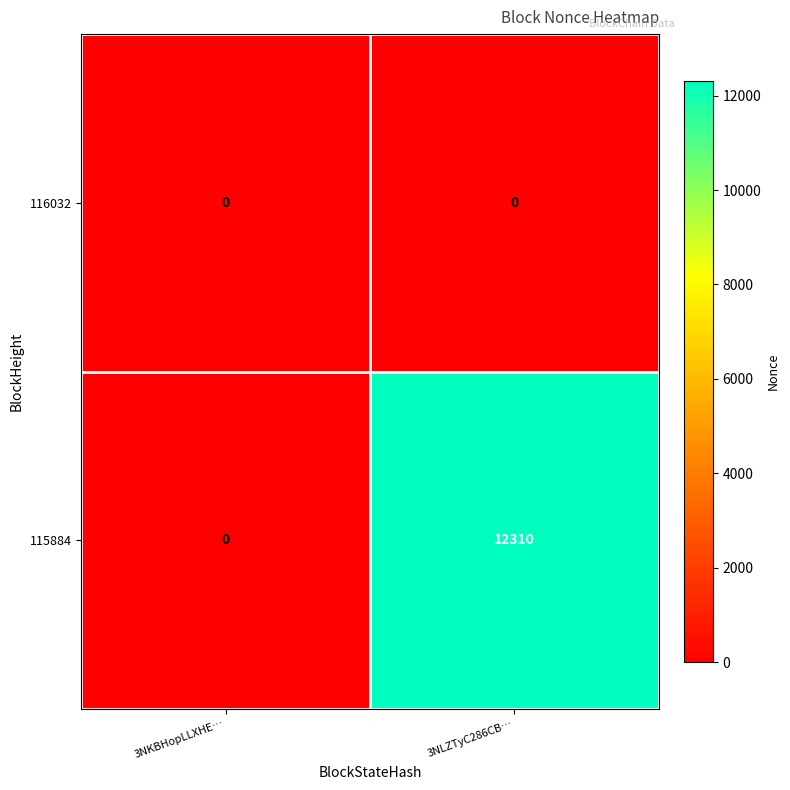

True or false: 116032 has a value of 0 at 3NLZTyC286CB….

True